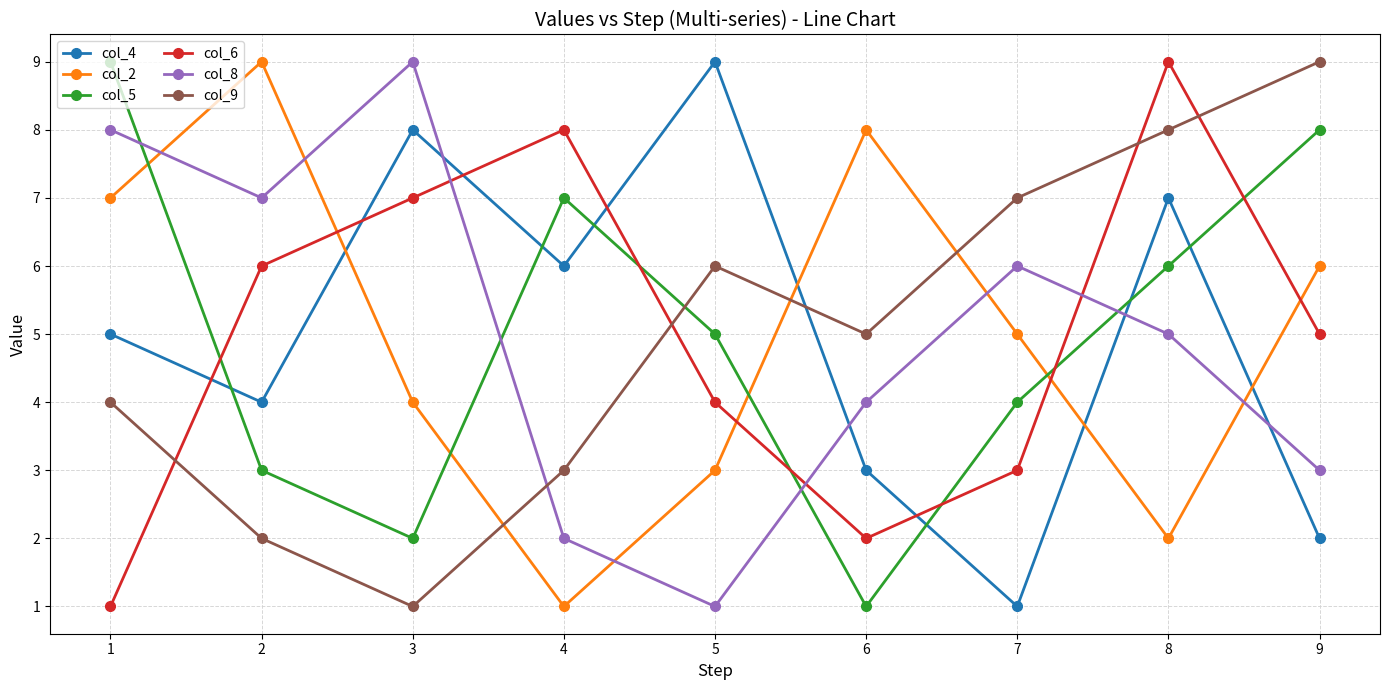

At 1, list the series in order from largest to smallest.

col_5, col_8, col_2, col_4, col_9, col_6